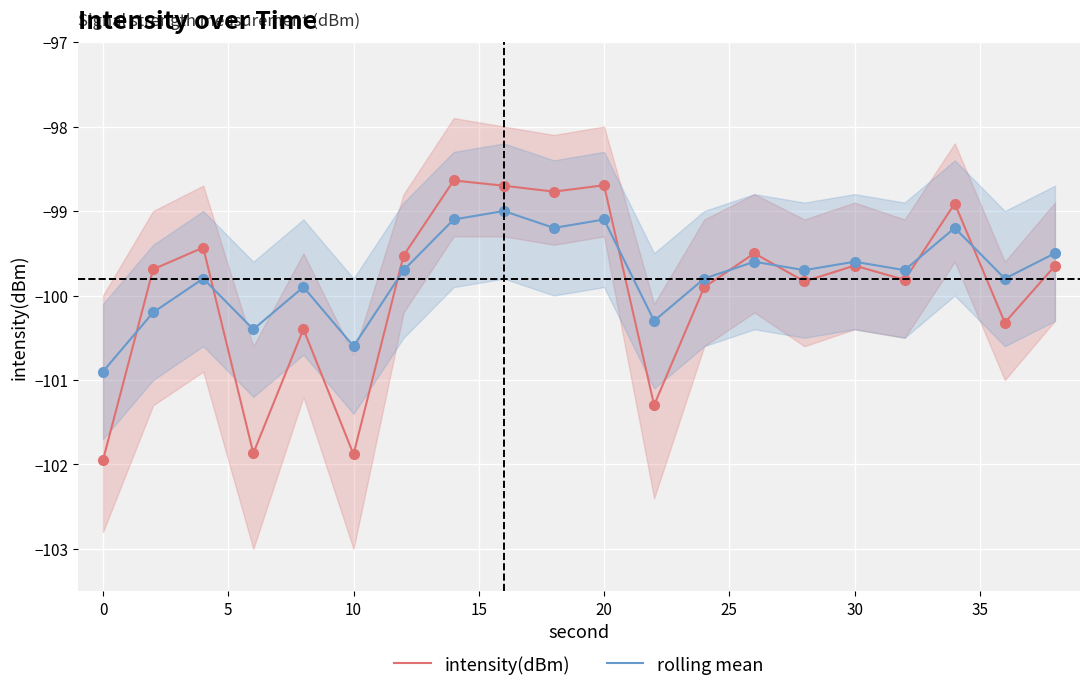

What is the highest value of the intensity(dBm) series?

-98.6